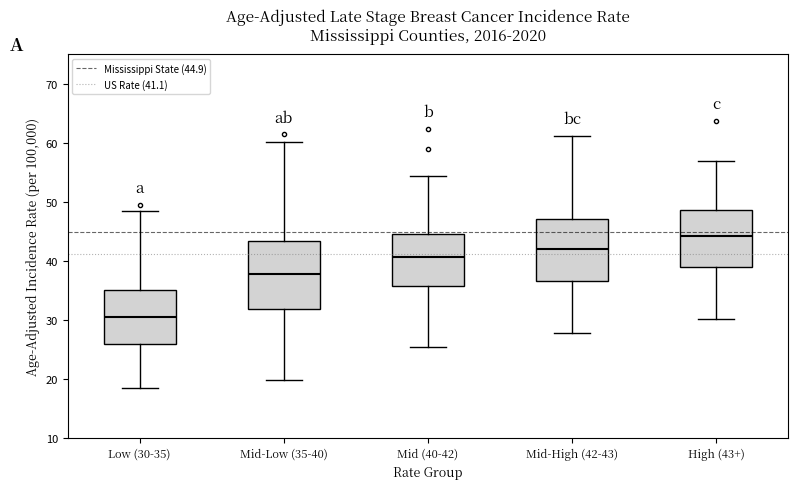

Reading left to right, transcribe this box plot: for each box, give where its median line is, the range the box spans, and where its two whiskers end, as read against the y-axis. The values are not printed on the chart, so give them approximately, as read against the axis.

Low (30-35): median 31, box 26 to 35, whiskers 19 to 49
Mid-Low (35-40): median 38, box 32 to 43, whiskers 20 to 60
Mid (40-42): median 41, box 36 to 45, whiskers 25 to 54
Mid-High (42-43): median 42, box 37 to 47, whiskers 28 to 61
High (43+): median 44, box 39 to 49, whiskers 30 to 57